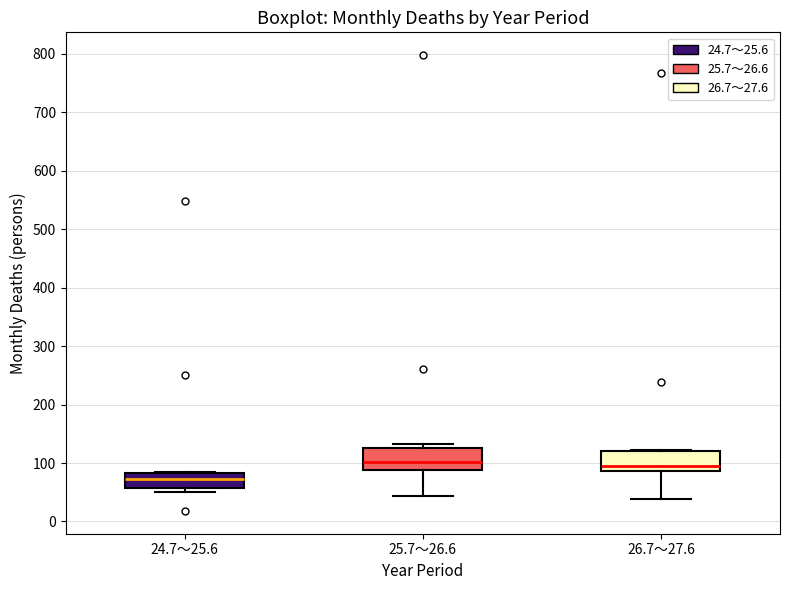

Reading left to right, read every box against the y-axis: the position of its median line, the range the box covers, and the ends of its whiskers. The values are not printed on the chart, so give them approximately, as read against the axis.

24.7～25.6: median 70, box 60 to 80, whiskers 50 to 90
25.7～26.6: median 100, box 90 to 130, whiskers 40 to 130 (just above the box's upper edge)
26.7～27.6: median 100, box 90 to 120, whiskers 40 to 120